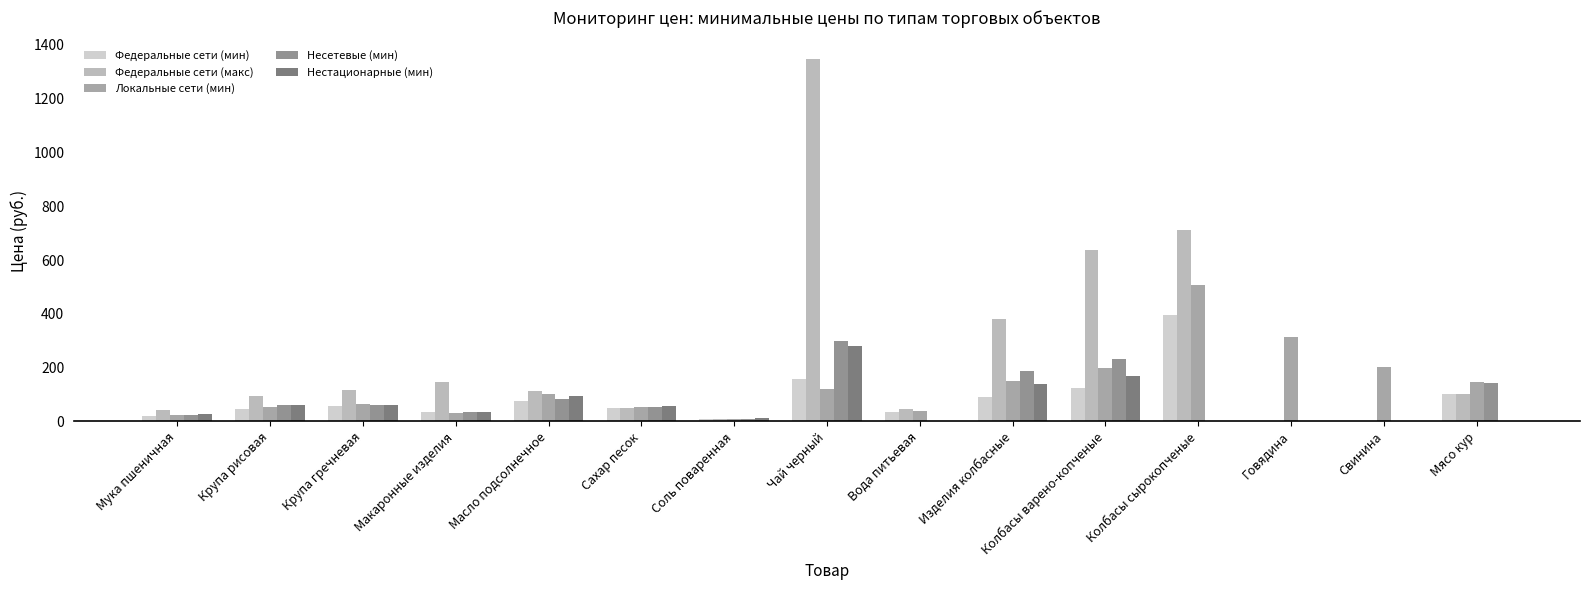

At which label does Локальные сети (мин) reach its peak?

Колбасы сырокопченые